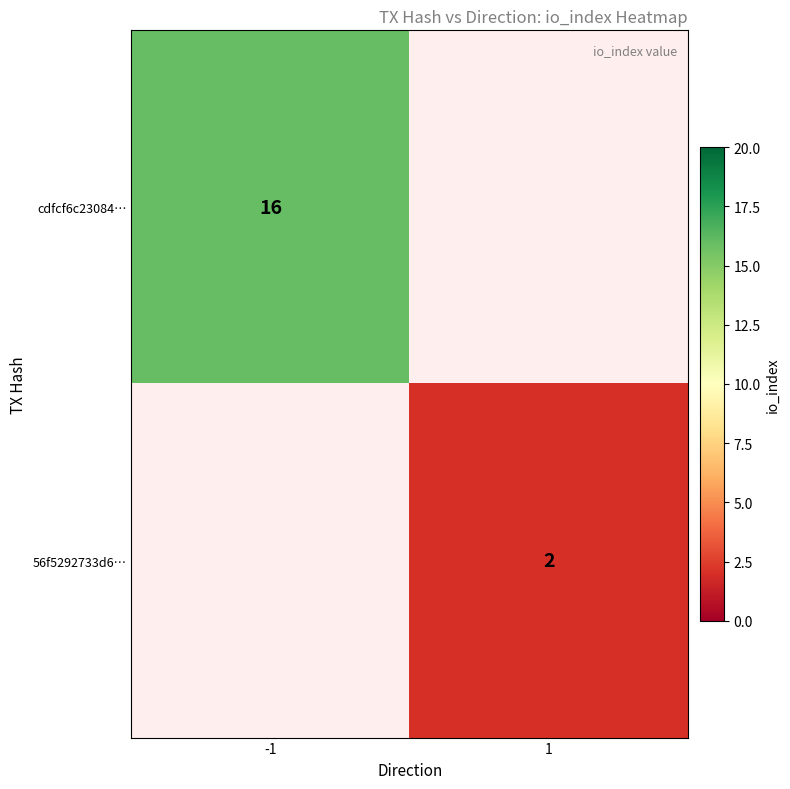

Is it true that cdfcf6c23084… equals 16 at -1?

True